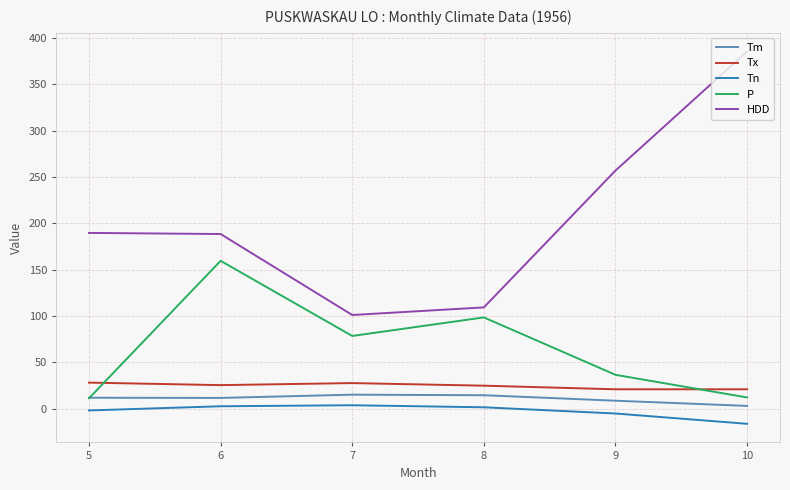

In Tm, how many points are higher than both neighbors (excluding endpoints)?

1